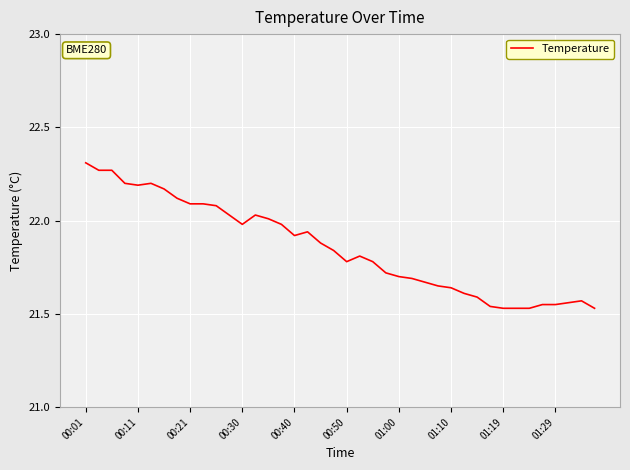

What is the difference between the maximum and minimum values?

0.8